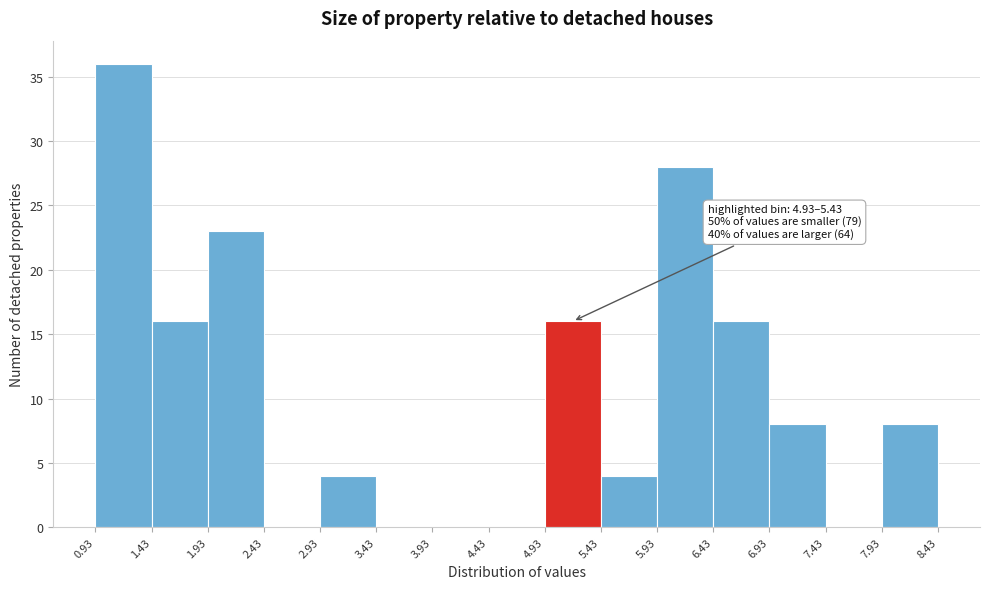

Which range on the x-axis has the tallest bar?

0.93 to 1.43